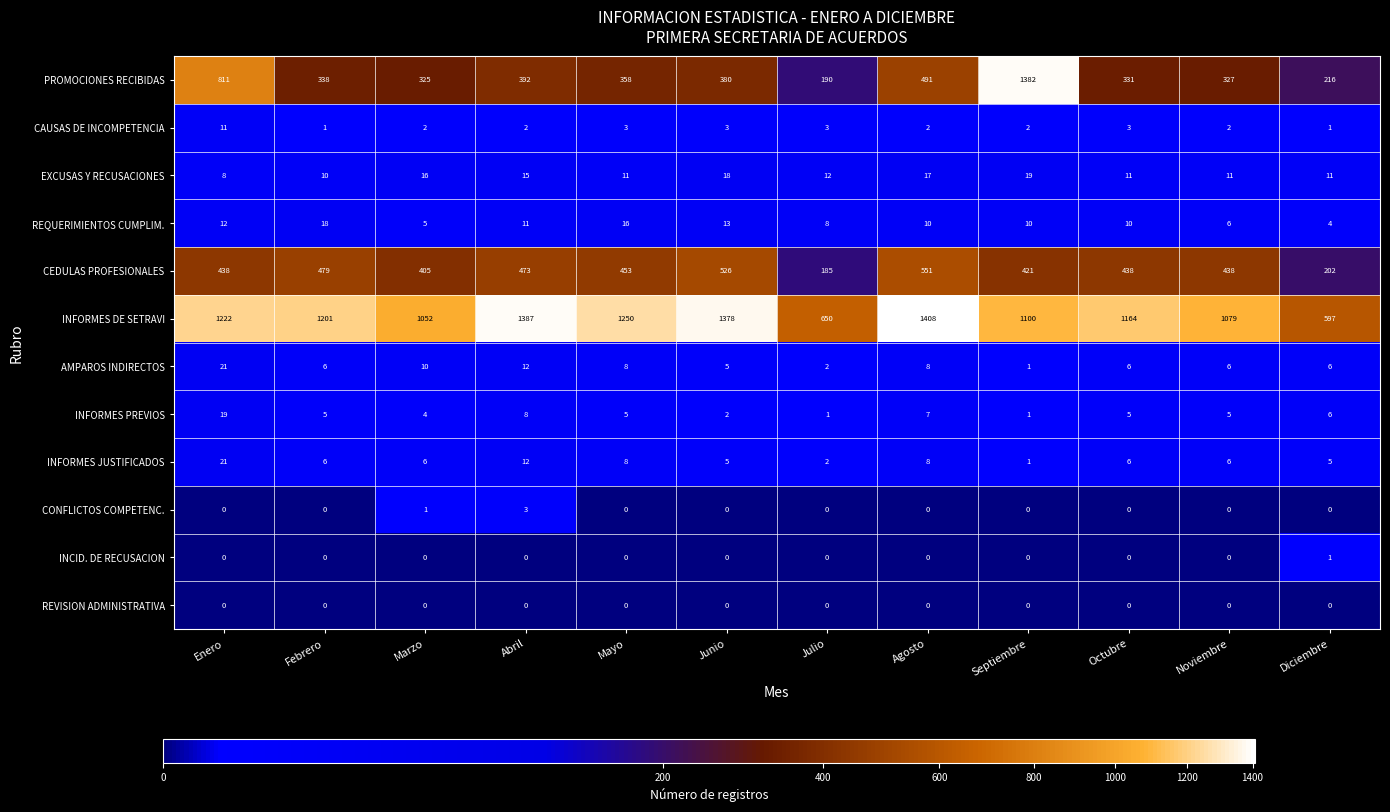

Is it true that INFORMES PREVIOS equals 1 at Septiembre?

True